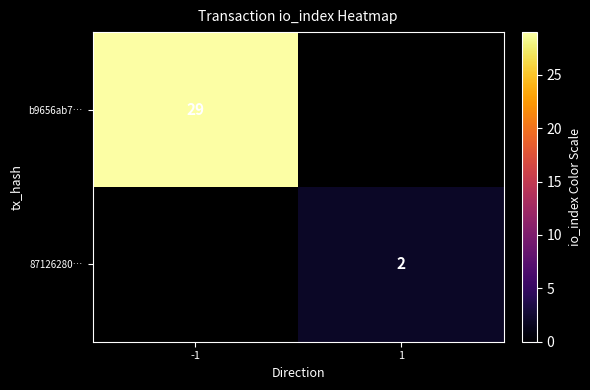

Count the number of data series in this chart.

2